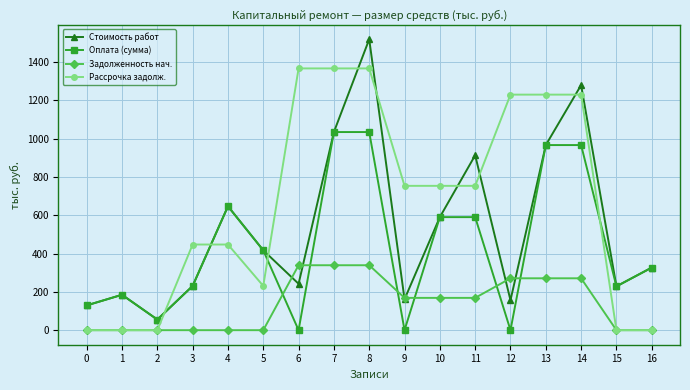

True or false: Рассрочка задолж. has a value of 0.0 at 16.

True